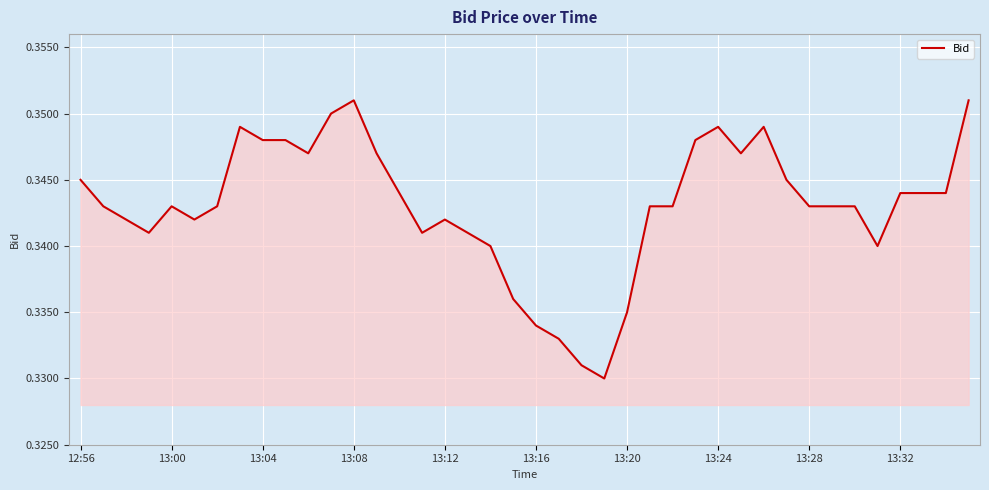

How many lines are shown in the chart?

1